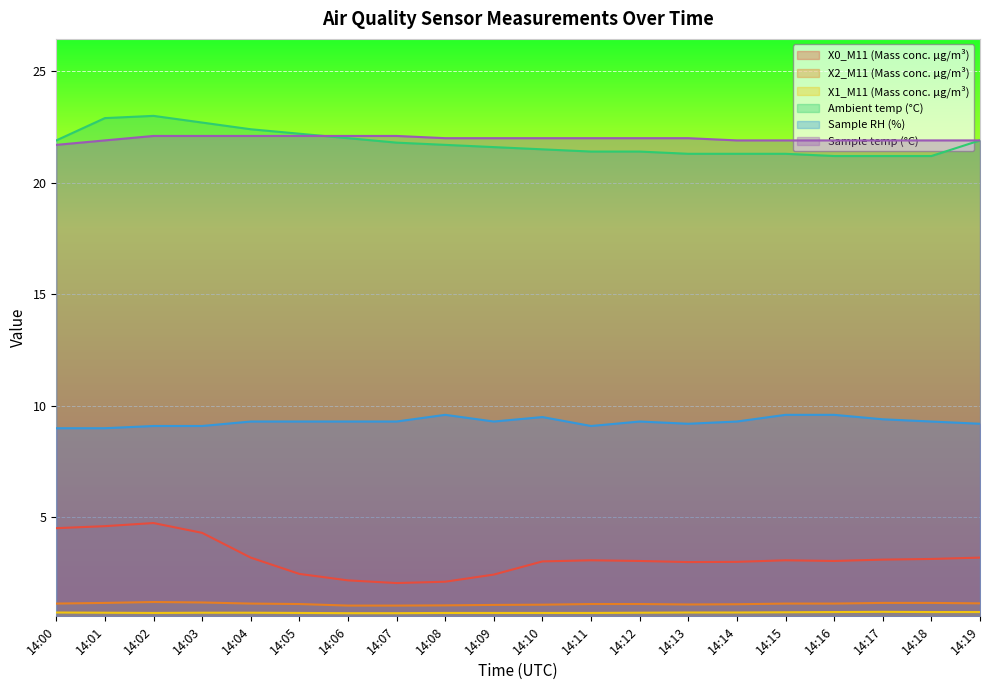

The value of X0_M11 (Mass conc. μg/m³) at 14:18 is 3.1. True or false?

True